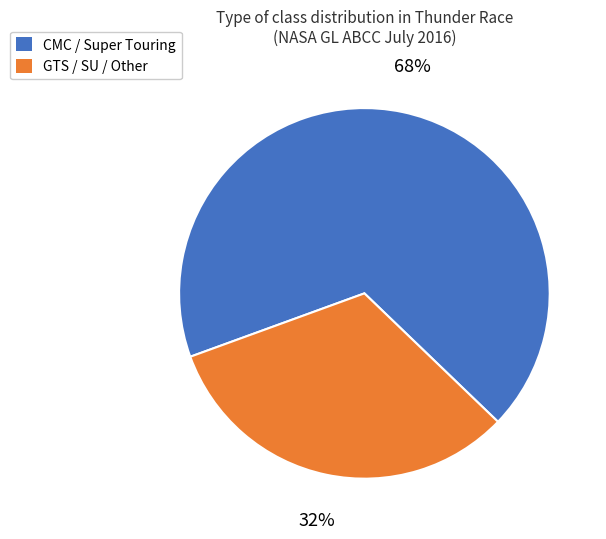

To the nearest percent, what is the average slice percentage?

50%